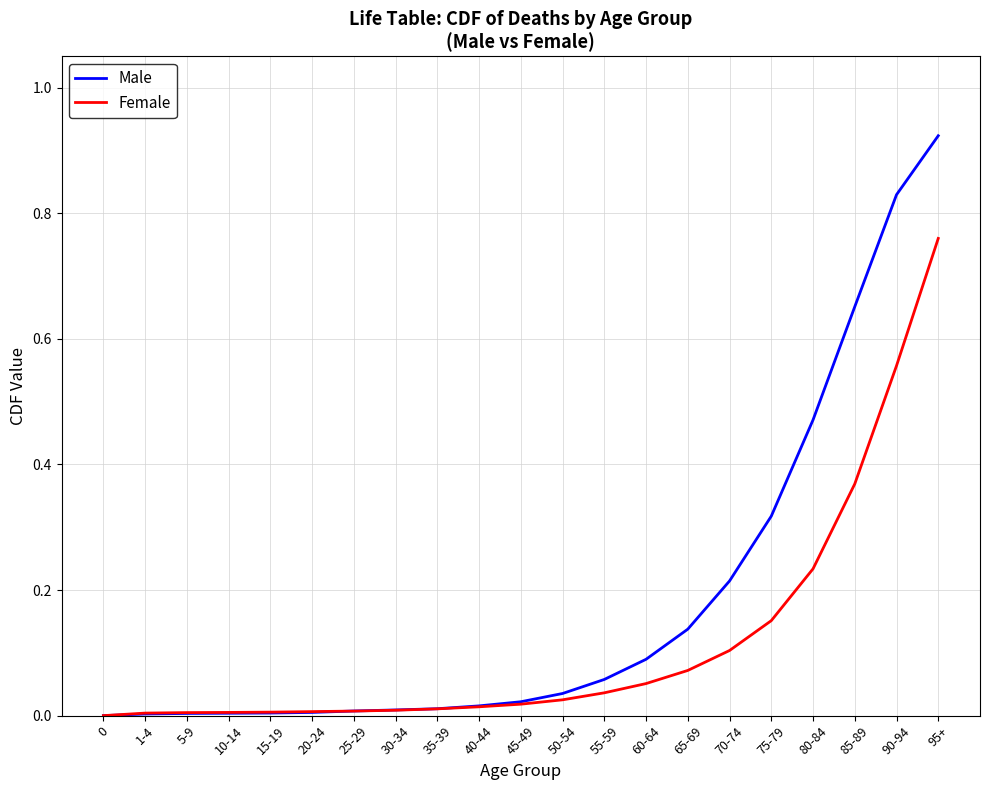

Which series has the widest spread of values?

Male